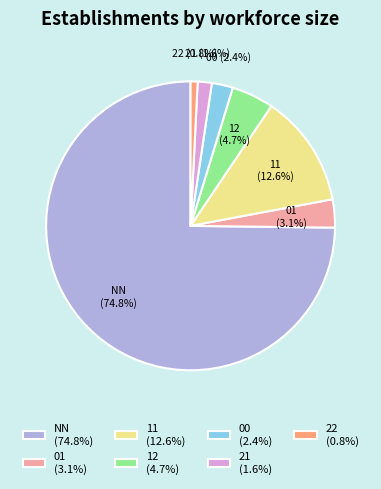

Approximately how many times larger is the value at 22 compared to 11?

0.1